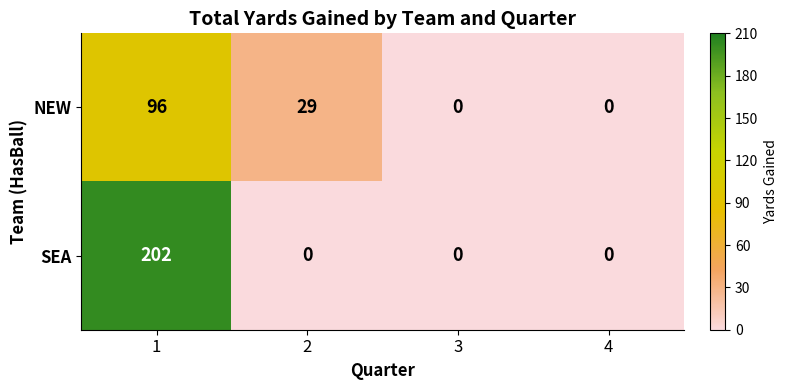

Count the NEW values in the range 0 to 96.

4